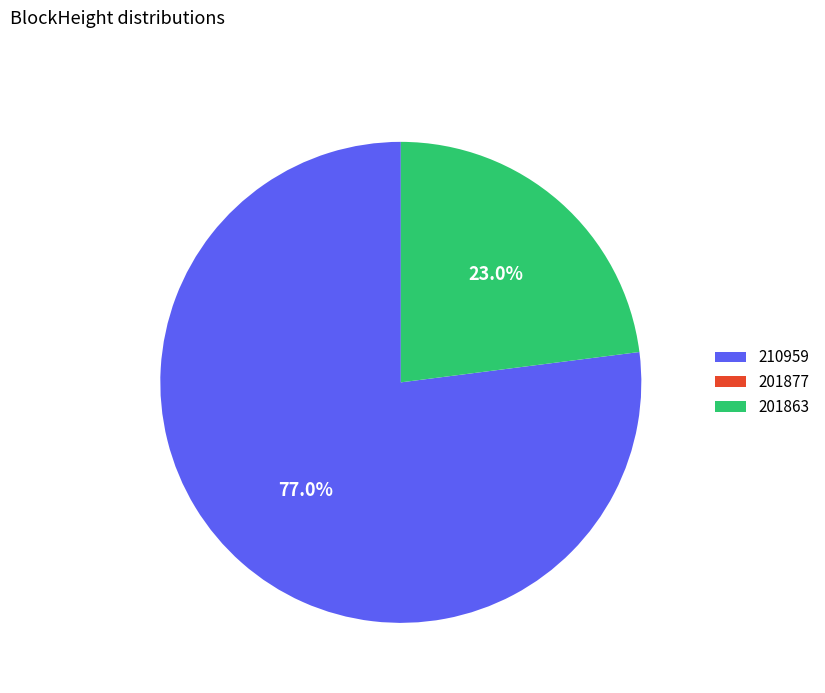

Combined, do 210959 and 201863 account for over 50%?

Yes